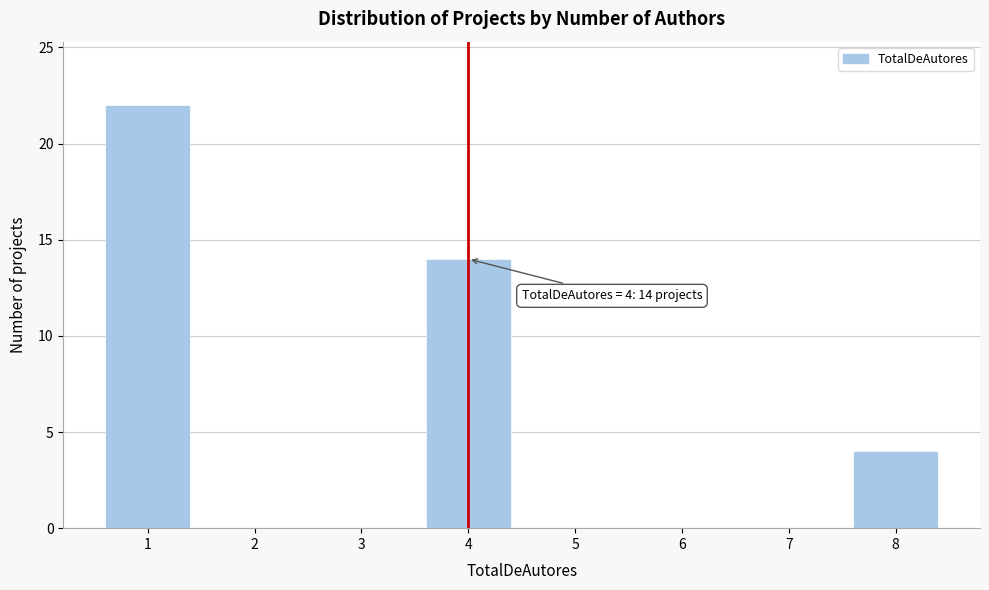

Reading left to right, extract all data points from this chart.

1=22	2=0	3=0	4=14	5=0	6=0	7=0	8=4